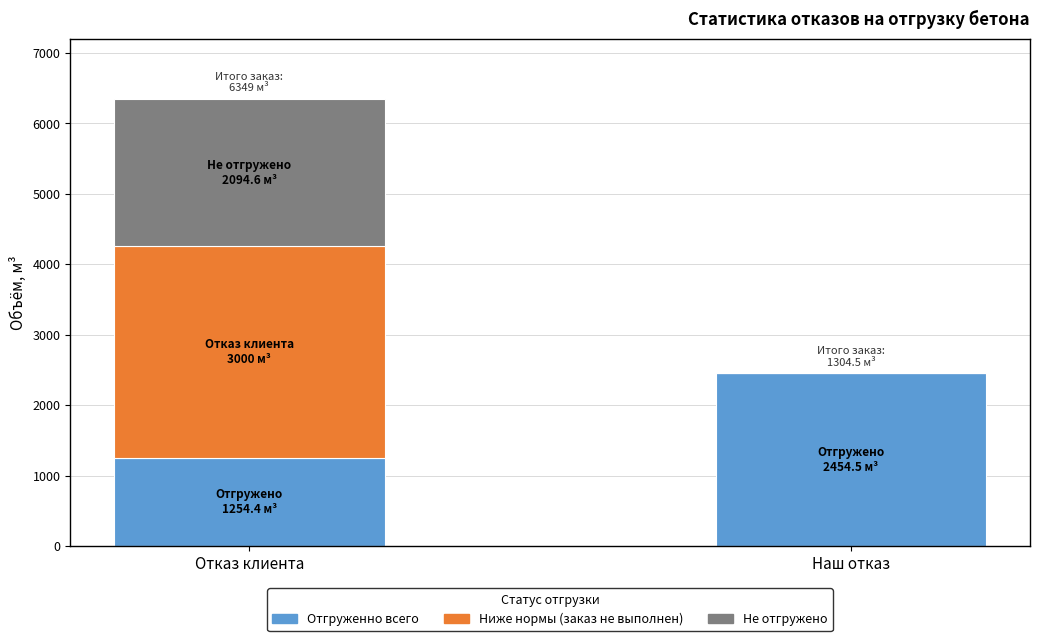

Is it true that Отгруженно всего equals 2454.5 at Наш отказ?

True